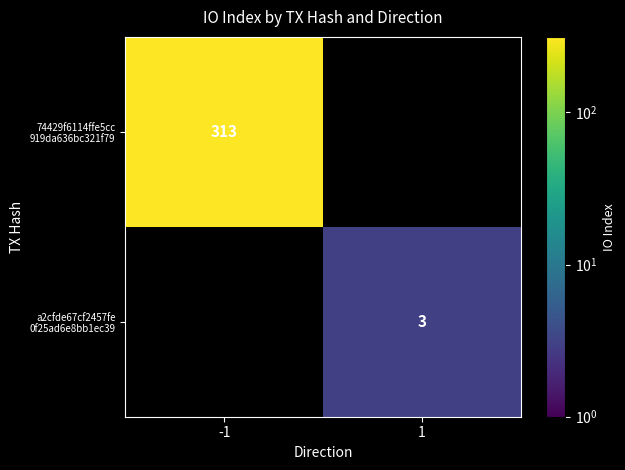

Rank the series by their average value, from highest to lowest.

74429f6114ffe5cc 919da636bc321f79, a2cfde67cf2457fe 0f25ad6e8bb1ec39